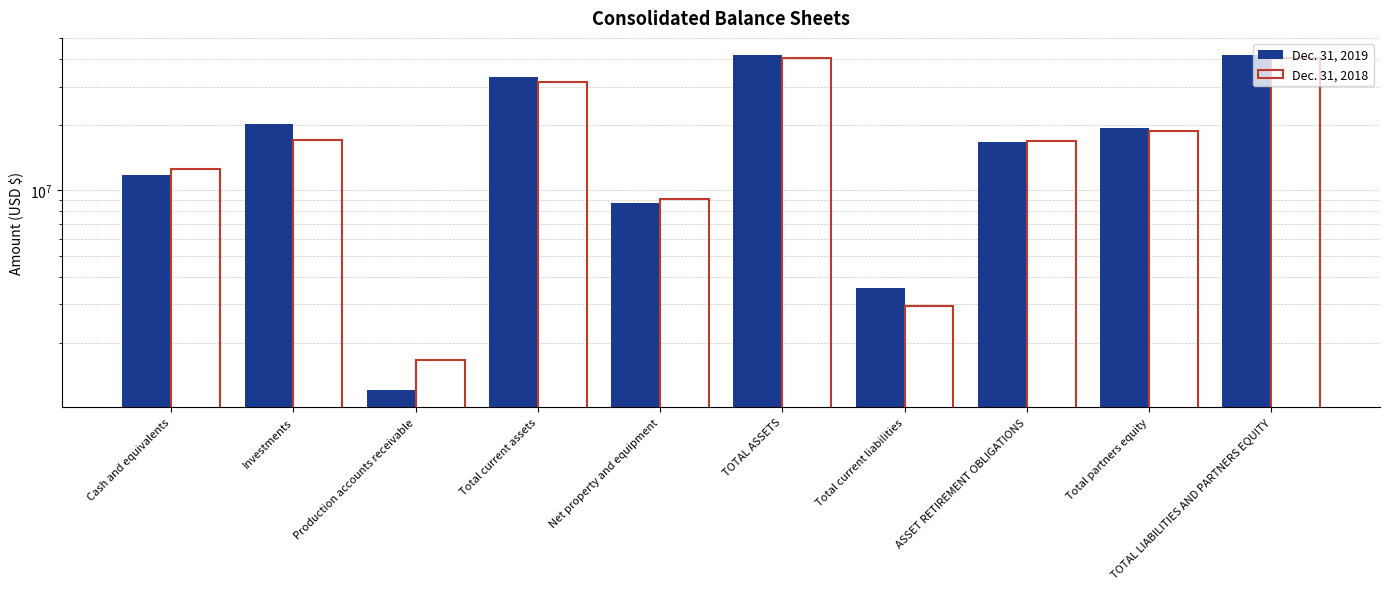

What is the difference between the maximum and minimum values in the Dec. 31, 2018 series?

38986343